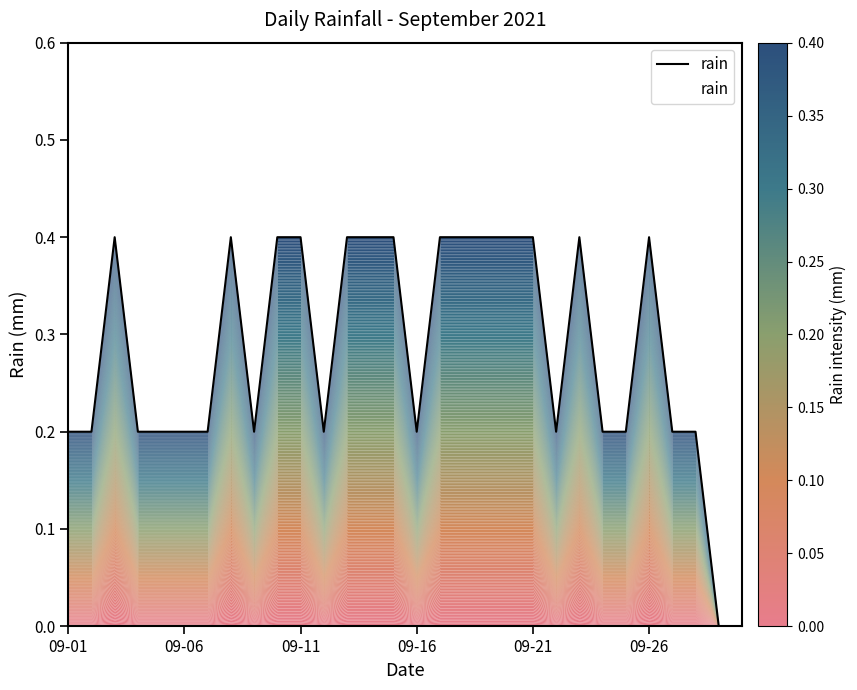

How many interior local valleys (lower than both neighbors) does the data have?

4